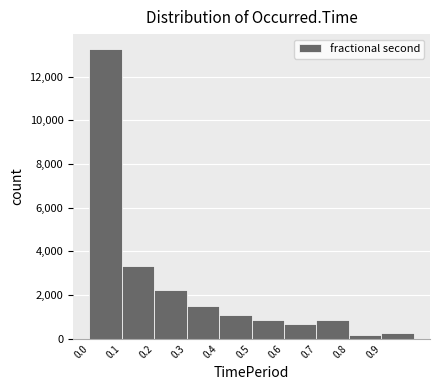

How tall is the bar that spans 0.4 to 0.5 on the x-axis? The values are not printed on the chart, so give them approximately, as read against the axis.

1200